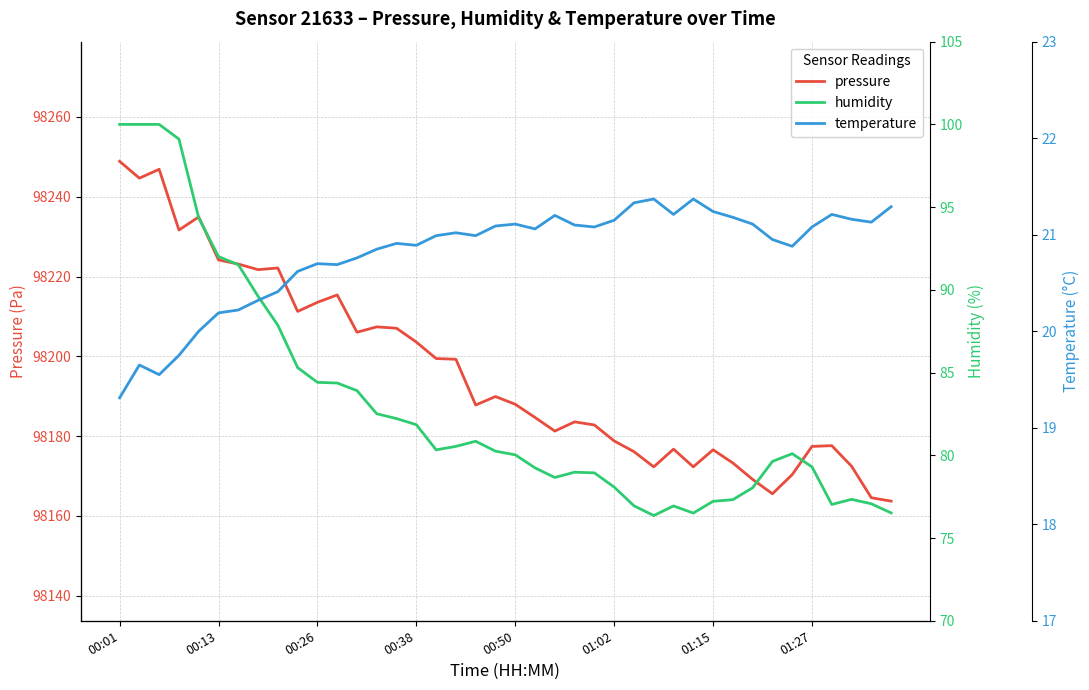

At which category is the sum across all series the highest?

00:01